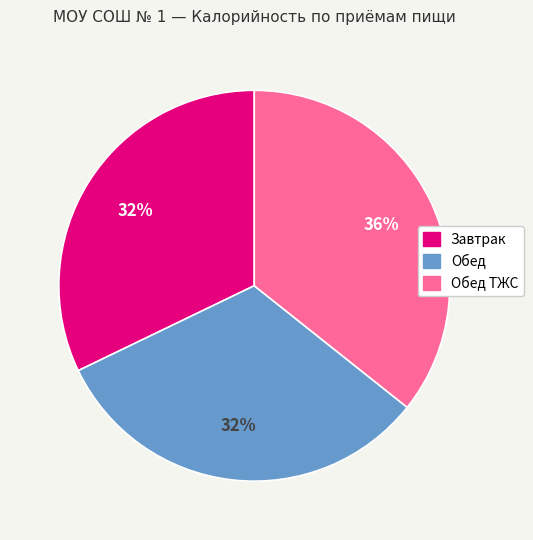

To the nearest percent, what is the difference between the largest and smallest slice percentages?

4%